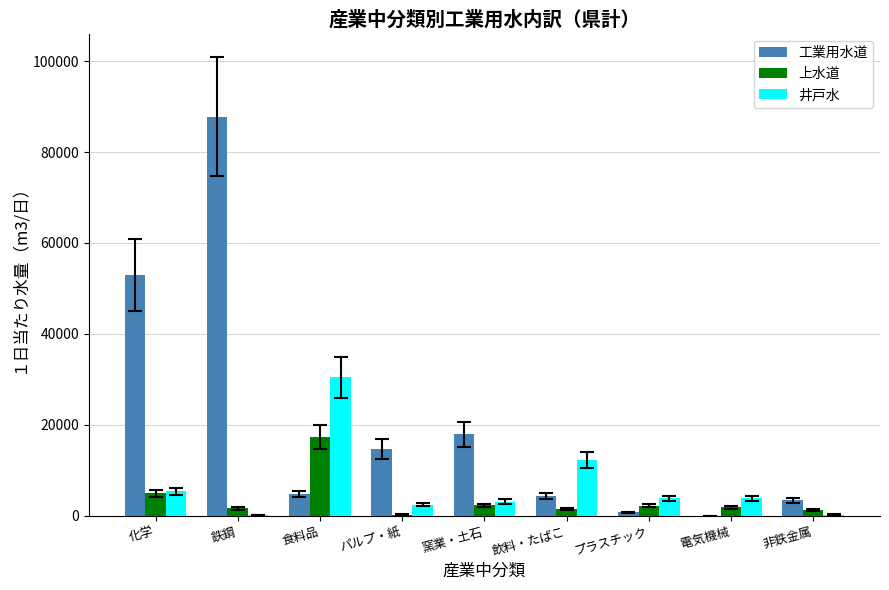

What is the sum of all 工業用水道 values?

186700